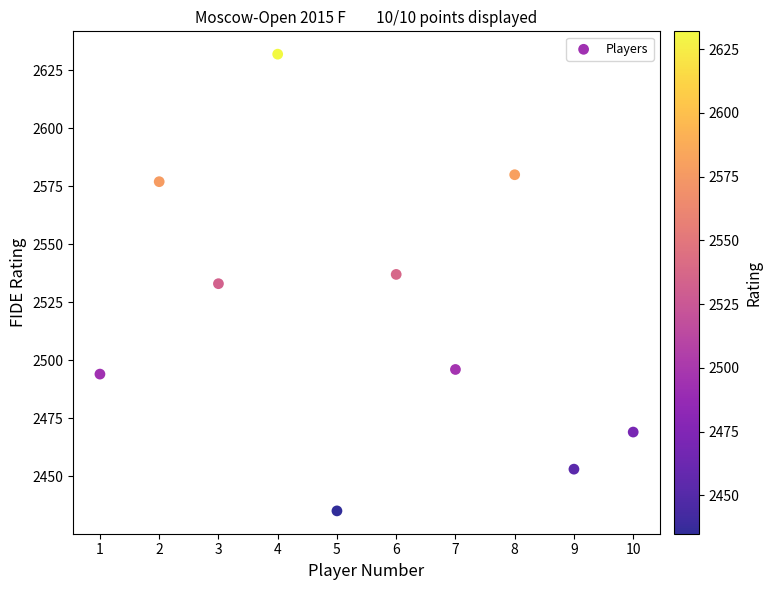

What is the range of X values (max minus min)?

9